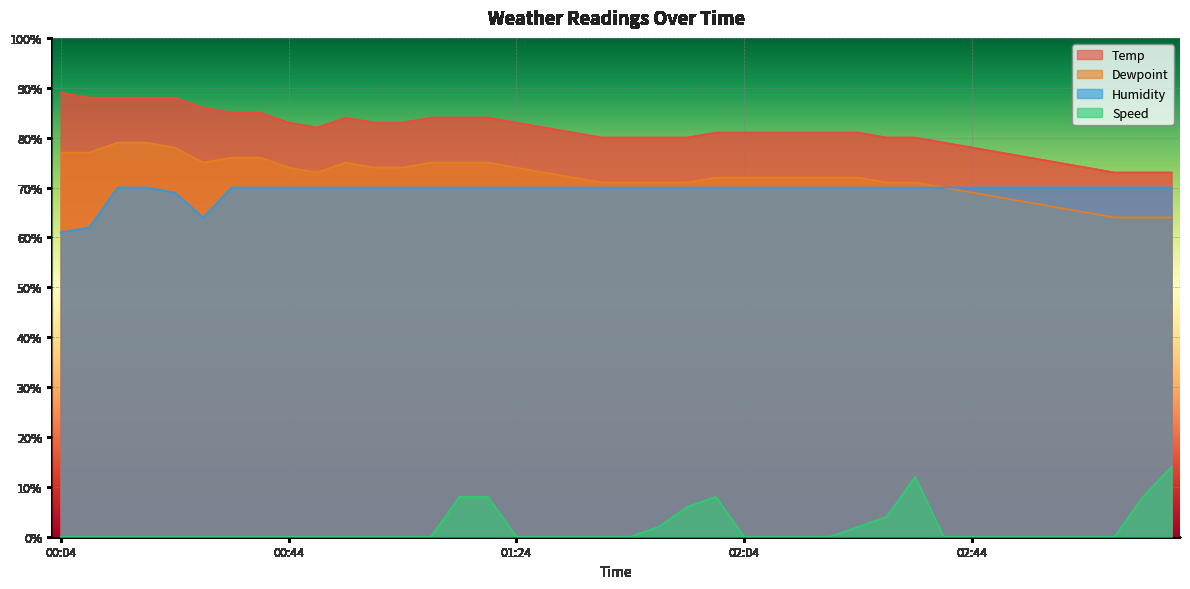

Which series has the largest total across all categories?

Temp